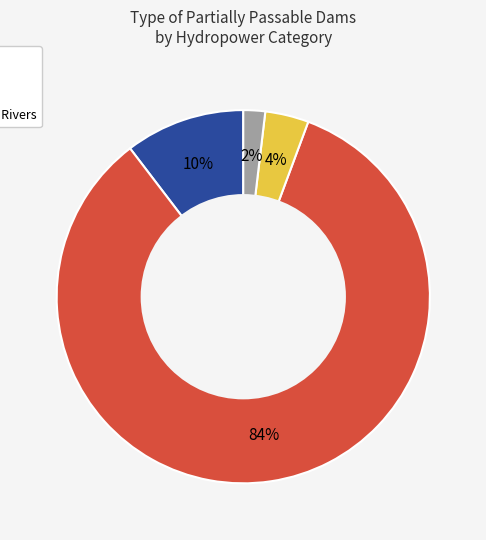

Is there any slice that represents more than half of the pie?

Yes